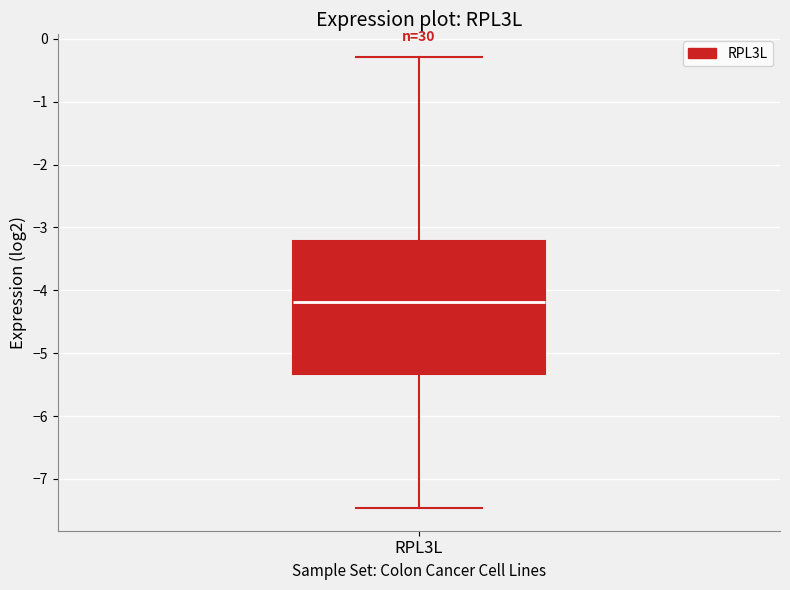

Transcribe this box plot: give where the median line is, the range the box spans, and where the two whiskers end, as read against the y-axis. The values are not printed on the chart, so give them approximately, as read against the axis.

median -4.2, box -5.3 to -3.2, whiskers -7.5 to -0.3